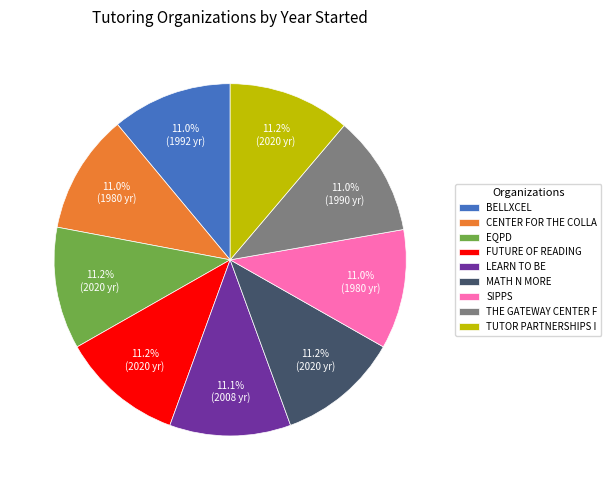

What is the ratio of the value at FUTURE OF READING to the value at SIPPS?

1.0